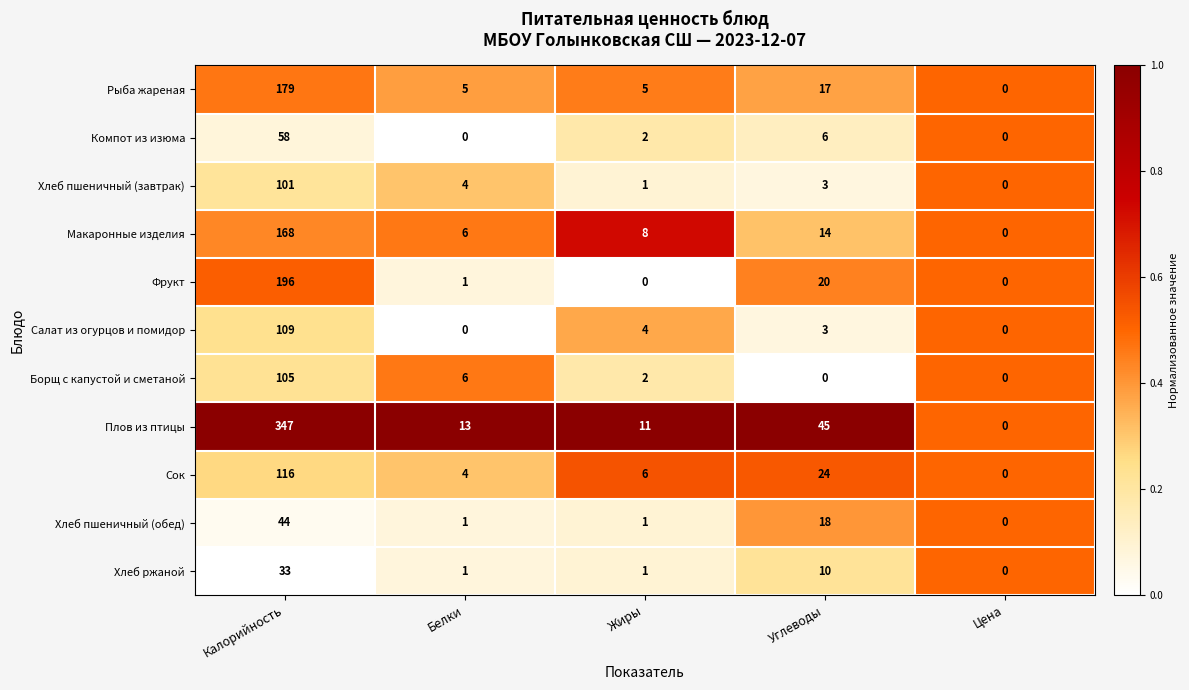

What is the average value of the Сок series?

30